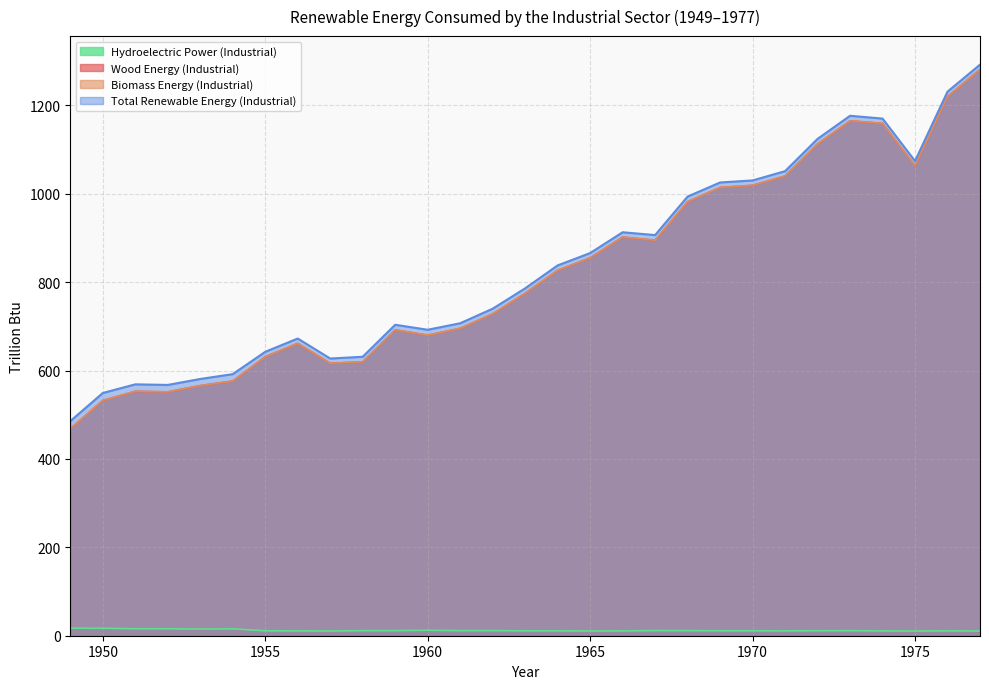

Reading left to right, list all the values displayed in this chart.

Wood Energy (Industrial): 468.3	532.2	552.9	551.7	565.9	576.2	631.1	661.4	616.4	619.6	692.0	679.9	695.4	728.2	774.8	826.7	854.9	901.9	894.7	981.9	1014.2	1018.9	1040.0	1112.7	1164.9	1159.1	1063.3	1219.9	1281.2
Biomass Energy (Industrial): 468.3	532.2	552.9	551.7	565.9	576.2	631.1	661.4	616.4	619.6	692.0	679.9	695.4	728.2	774.8	826.7	854.9	901.9	894.7	981.9	1014.2	1018.9	1040.0	1112.7	1164.9	1159.1	1063.3	1219.9	1281.2
Total Renewable Energy (Industrial): 485.4	549.1	568.7	567.4	580.9	591.8	642.3	672.4	627.1	631.1	703.5	692.2	706.9	739.8	785.9	837.7	865.6	912.8	906.4	993.5	1025.4	1030.0	1051.0	1124.0	1176.3	1169.9	1073.9	1230.9	1291.9
Hydroelectric Power (Industrial): 17.1	16.9	15.8	15.7	15.0	15.6	11.1	10.9	10.7	11.4	11.5	12.3	11.5	11.6	11.0	11.0	10.7	10.9	11.7	11.5	11.2	11.1	11.0	11.3	11.4	10.8	10.6	11.0	10.7